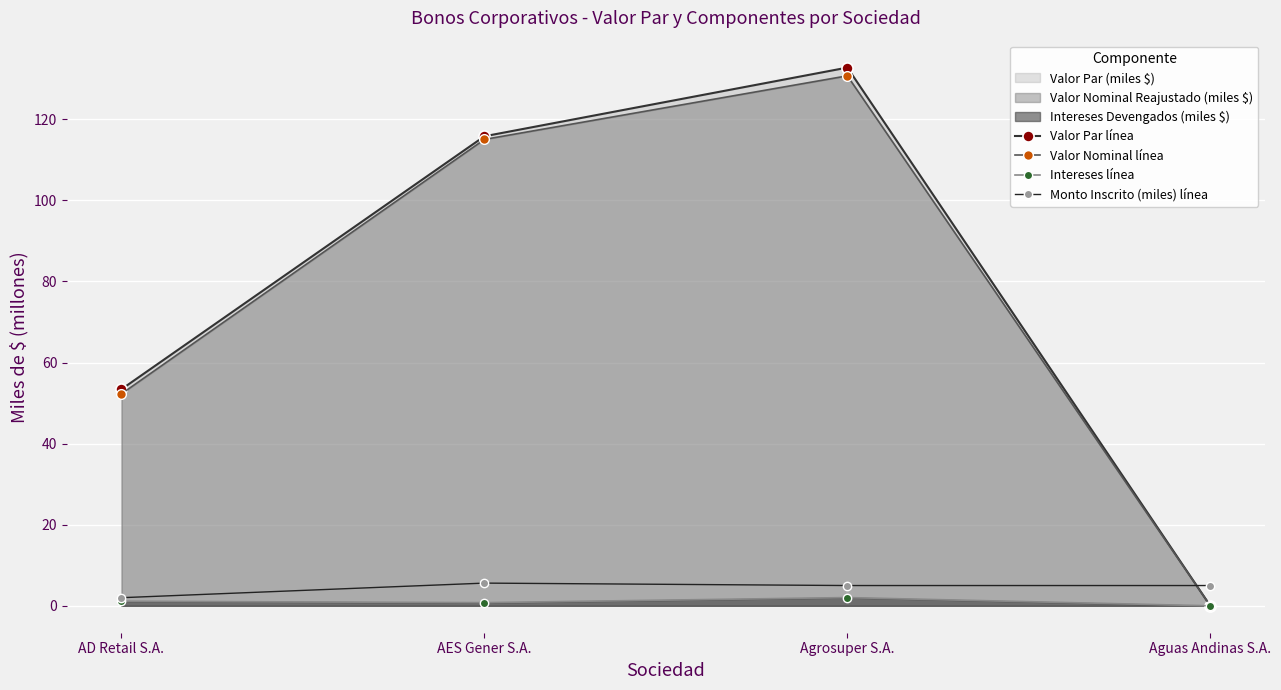

Reading left to right, transcribe all the data shown in this chart.

Valor Par línea: 53.4	115.8	132.7	0.0
Valor Nominal línea: 52.3	115.0	130.7	0.0
Intereses línea: 1.1	0.8	2.0	0.0
Monto Inscrito (miles) línea: 2.0	5.6	5.0	5.0